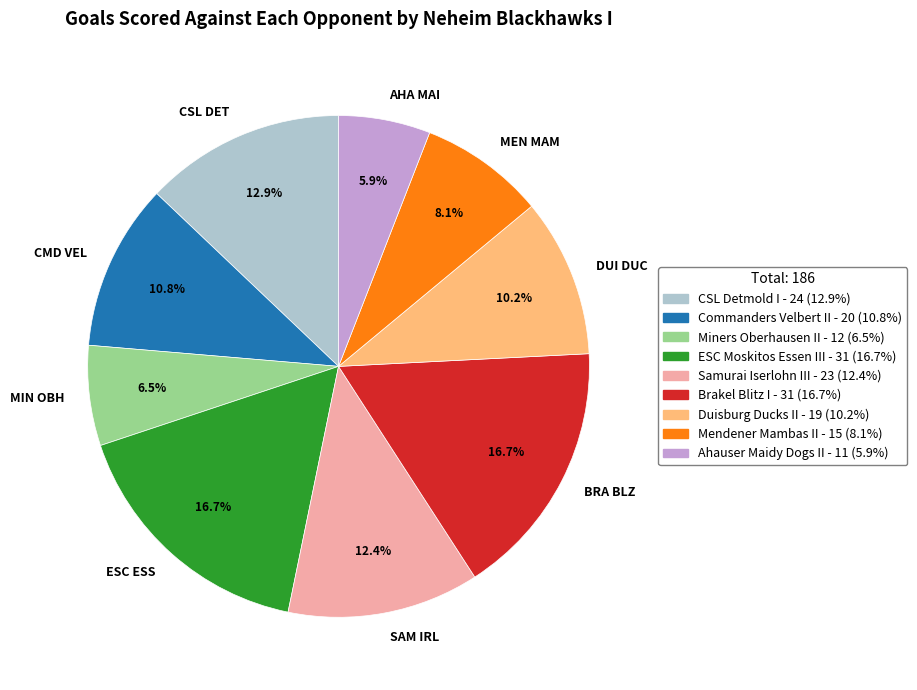

Which category has the smallest portion of the pie?

AHA MAI